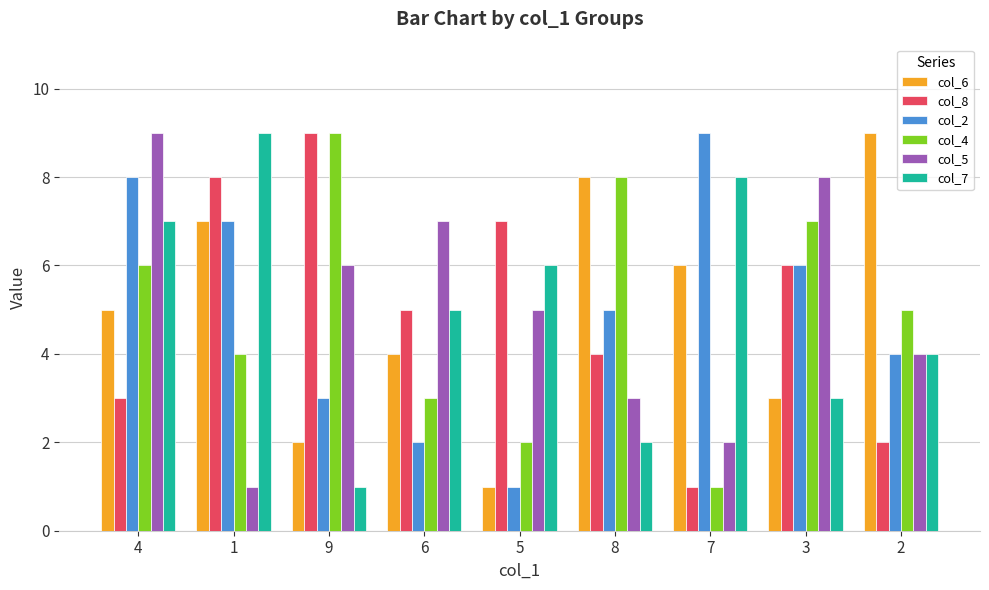

What is the difference between the maximum and second lowest values in the col_7 series?

7